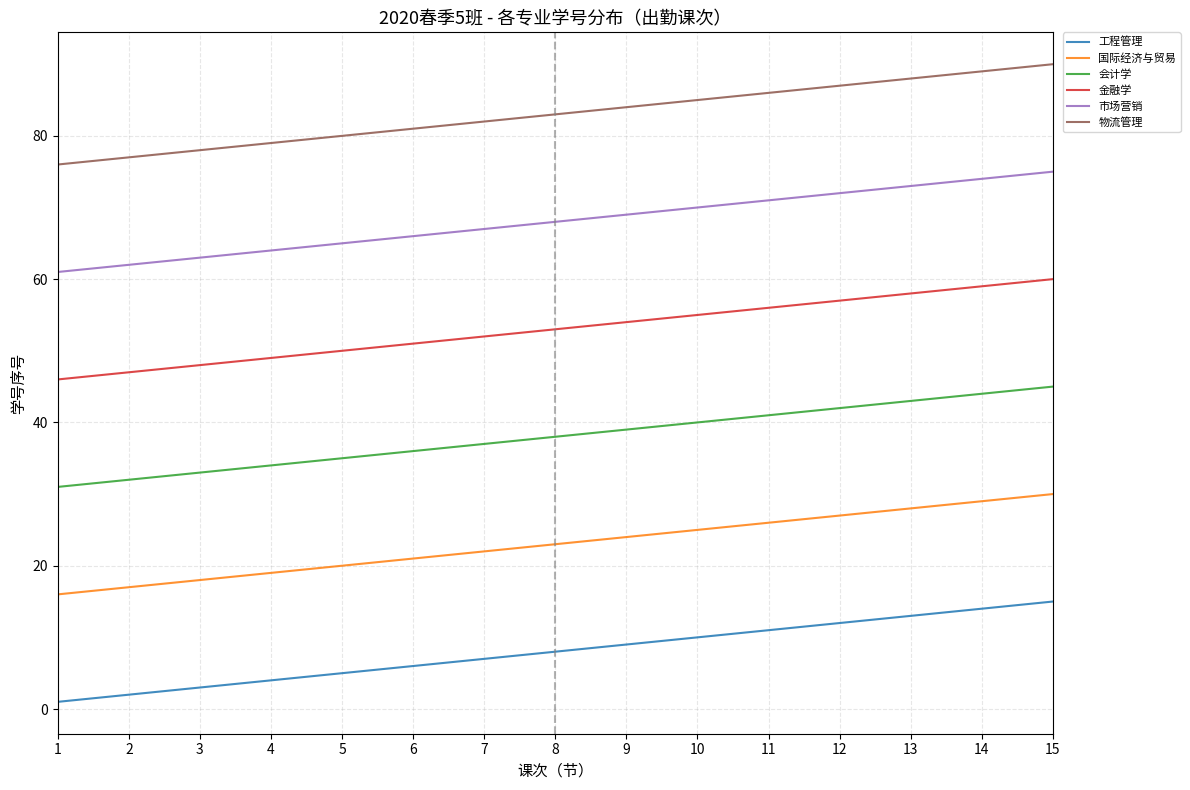

True or false: 物流管理 has more than 0 interior local peaks.

False